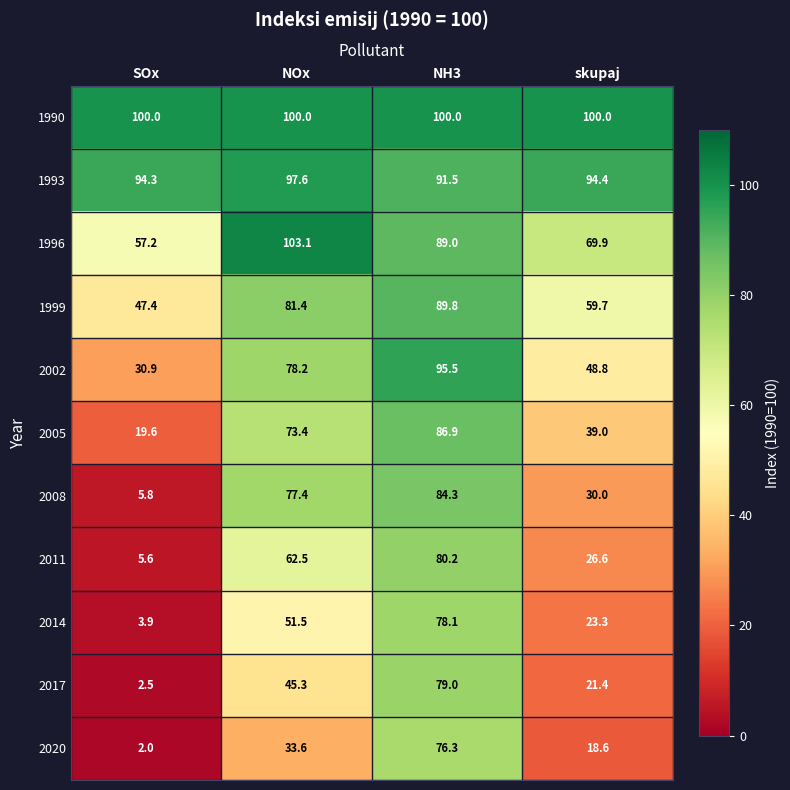

How many categories are shown in the chart?

4